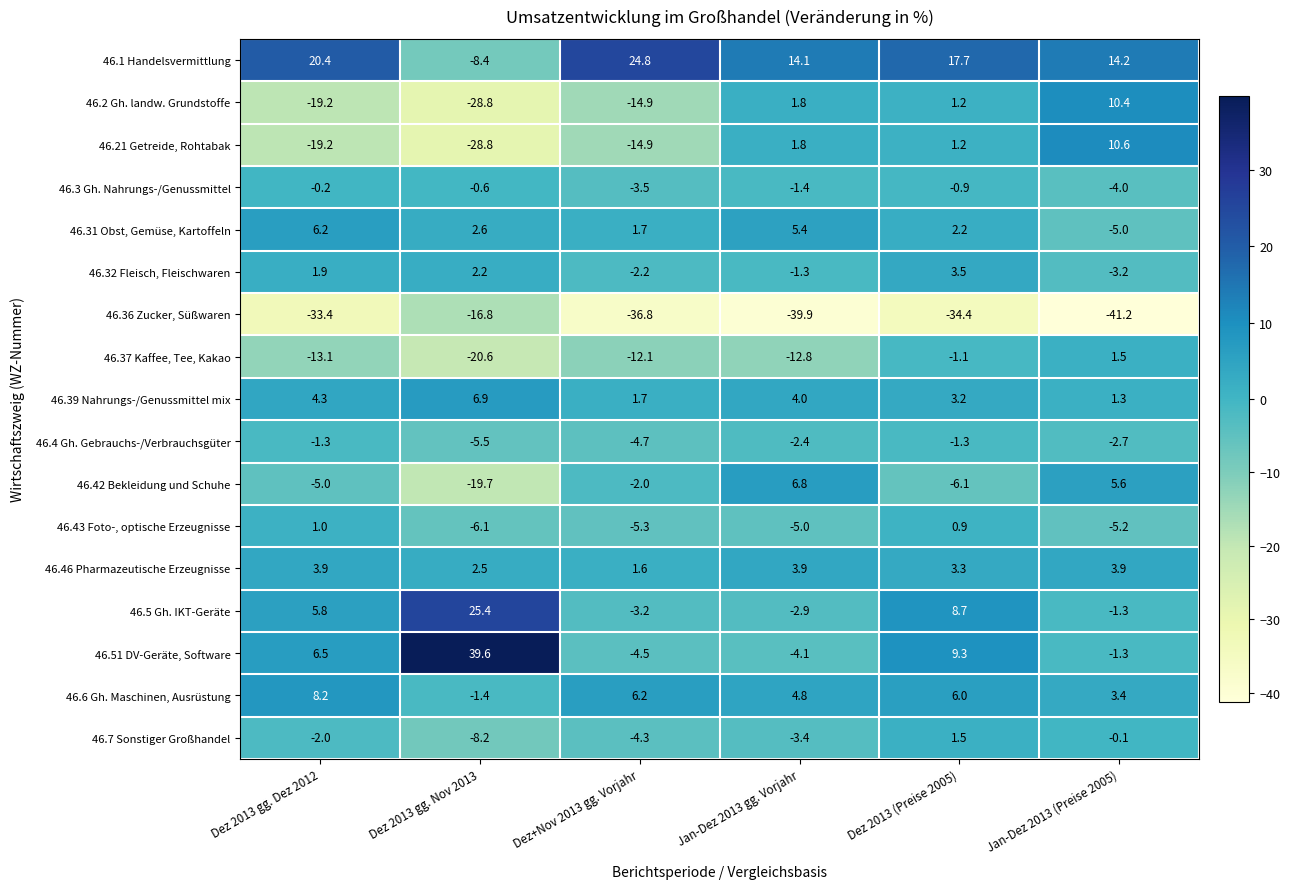

The 46.1 Handelsvermittlung series shows 20.4 at Dez 2013 gg. Dez 2012. True or false?

True